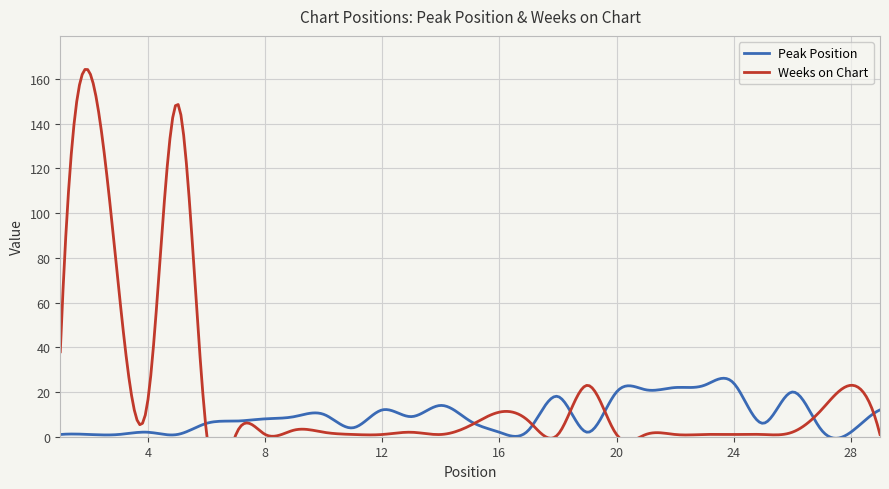

Where is the first local minimum for Weeks on Chart?

4